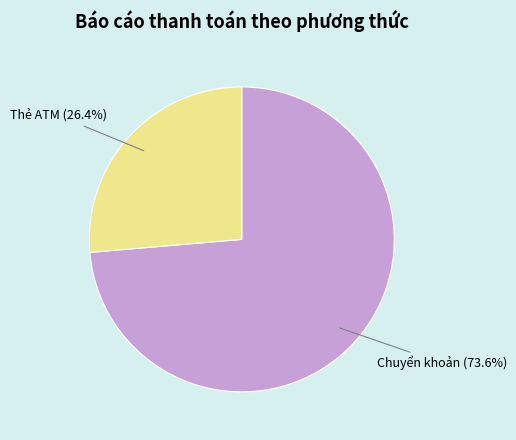

Is there a majority slice in this chart?

Yes